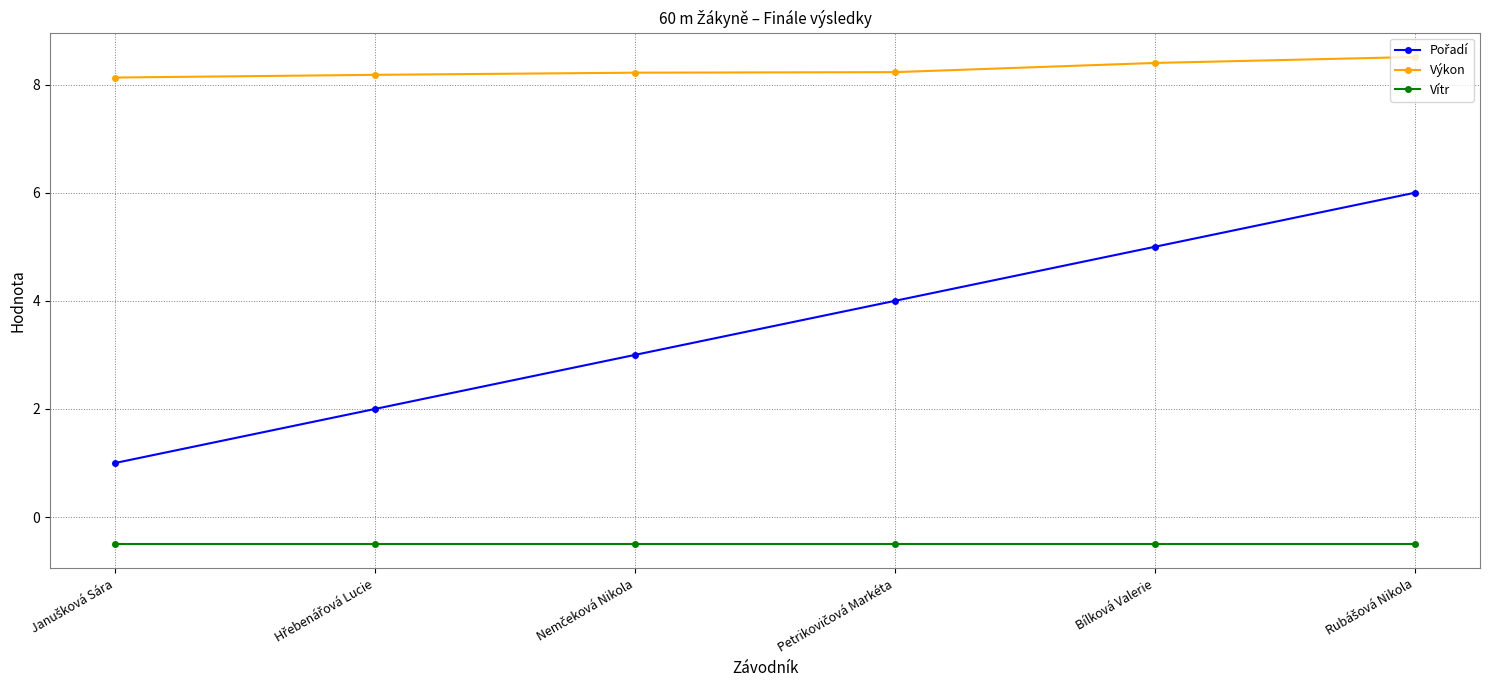

What is the greatest value displayed?

8.5